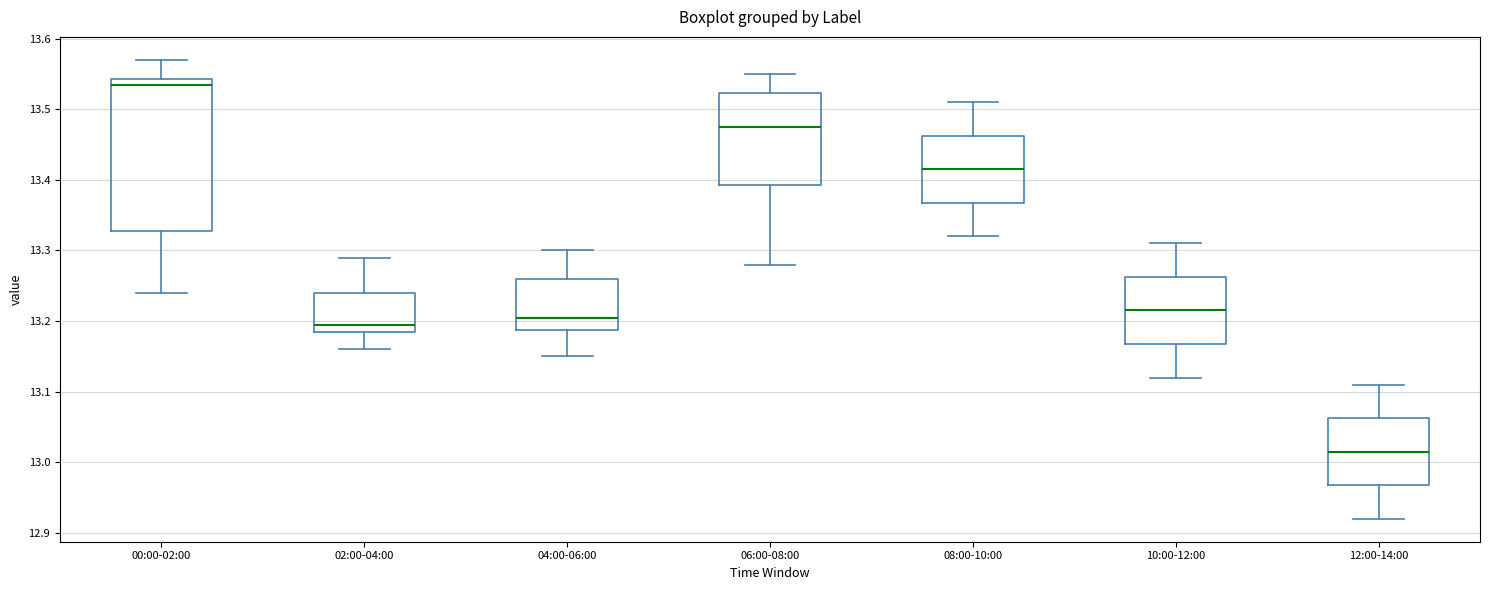

Reading left to right, transcribe this box plot: for each box, give where its median line is, the range the box spans, and where its two whiskers end, as read against the y-axis. The values are not printed on the chart, so give them approximately, as read against the axis.

00:00-02:00: median 13.54 (just below the box's upper edge), box 13.33 to 13.54, whiskers 13.24 to 13.57
02:00-04:00: median 13.20, box 13.19 to 13.24, whiskers 13.16 to 13.29
04:00-06:00: median 13.21, box 13.19 to 13.26, whiskers 13.15 to 13.30
06:00-08:00: median 13.48, box 13.39 to 13.52, whiskers 13.28 to 13.55
08:00-10:00: median 13.42, box 13.37 to 13.46, whiskers 13.32 to 13.51
10:00-12:00: median 13.22, box 13.17 to 13.26, whiskers 13.12 to 13.31
12:00-14:00: median 13.02, box 12.97 to 13.06, whiskers 12.92 to 13.11